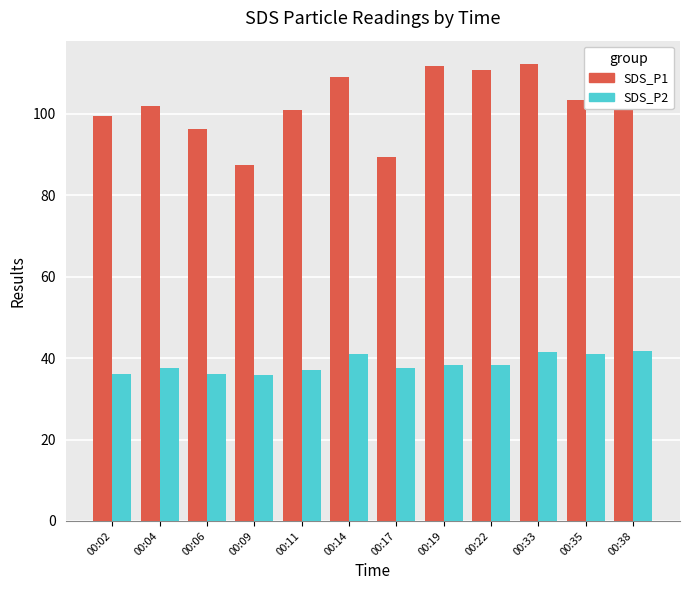

How many bars are there in each group?

2